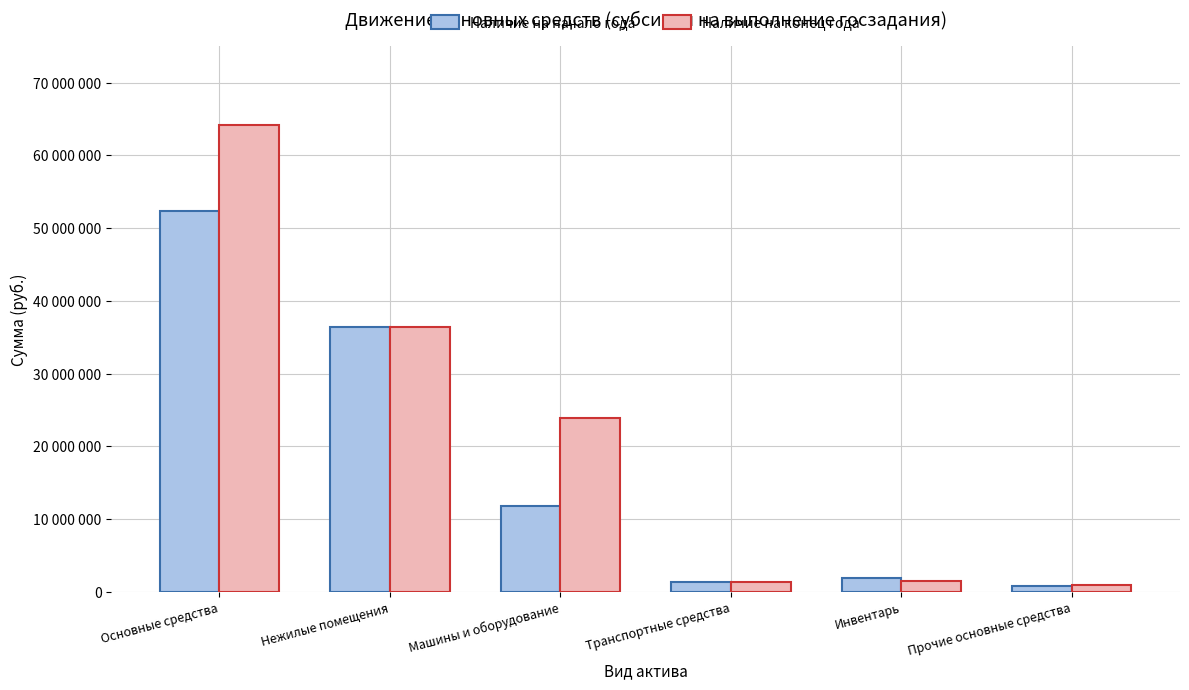

Are the bars grouped side by side (vs. stacked)?

Yes